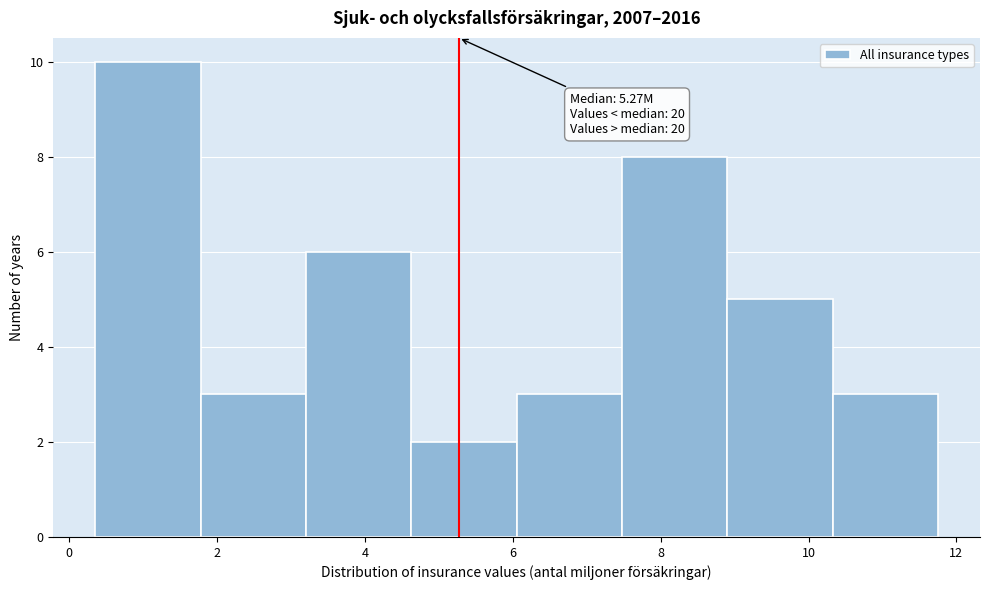

Over which range of the x-axis is the bar tallest?

0.4 to 1.8